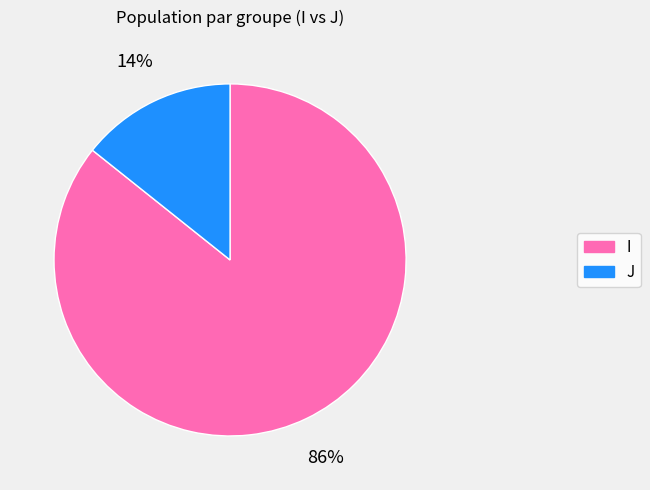

How many slices are in this pie chart?

2